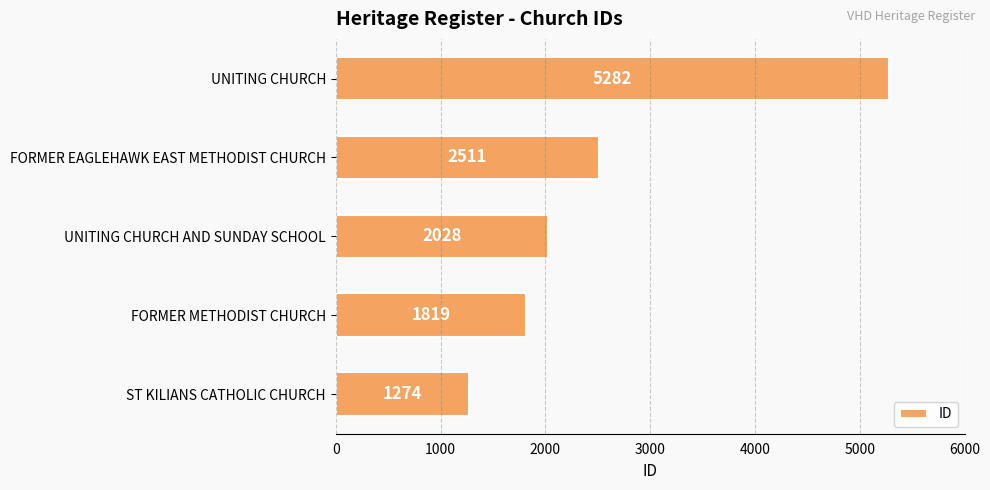

The chart shows a value of 1819 at FORMER METHODIST CHURCH. True or false?

True